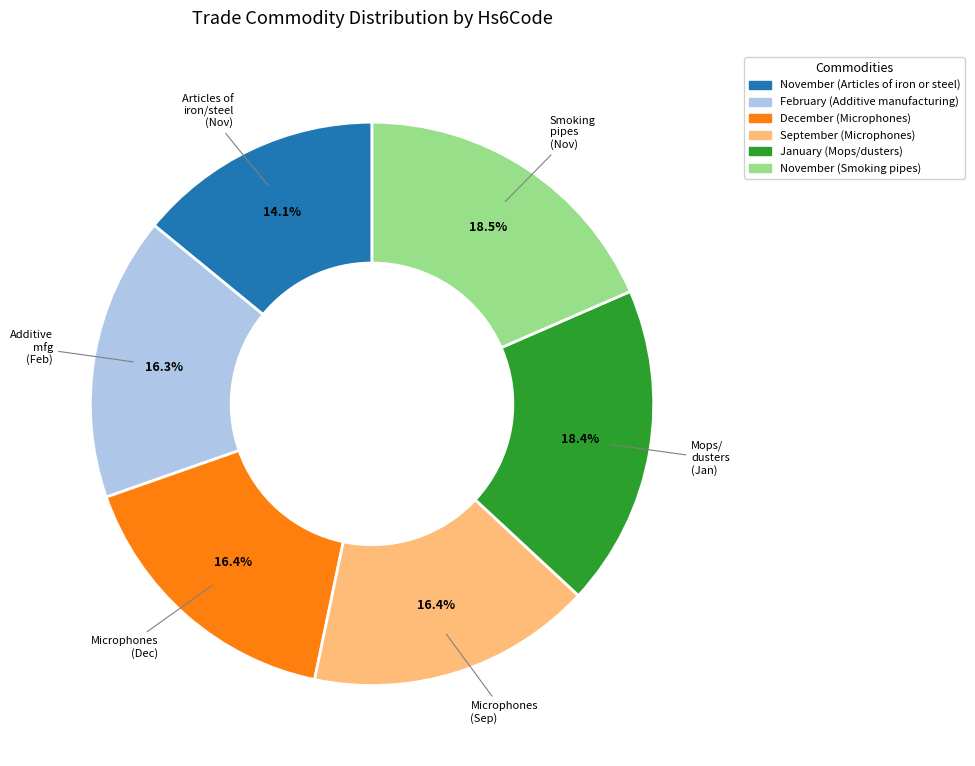

Is November (Articles of iron or steel) the majority of the pie?

No